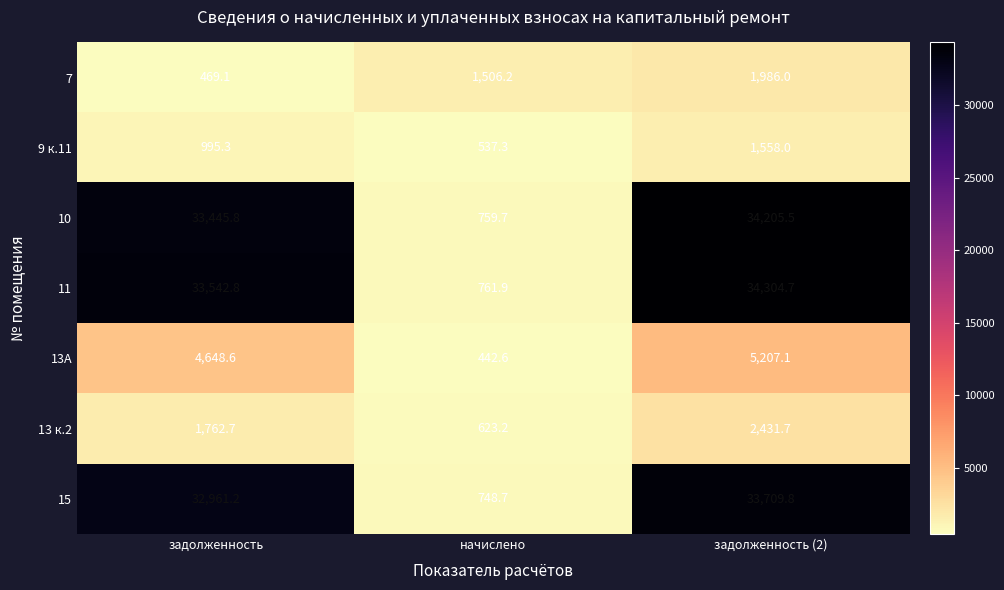

Which category has the highest value in the 11 series?

задолженность (2)